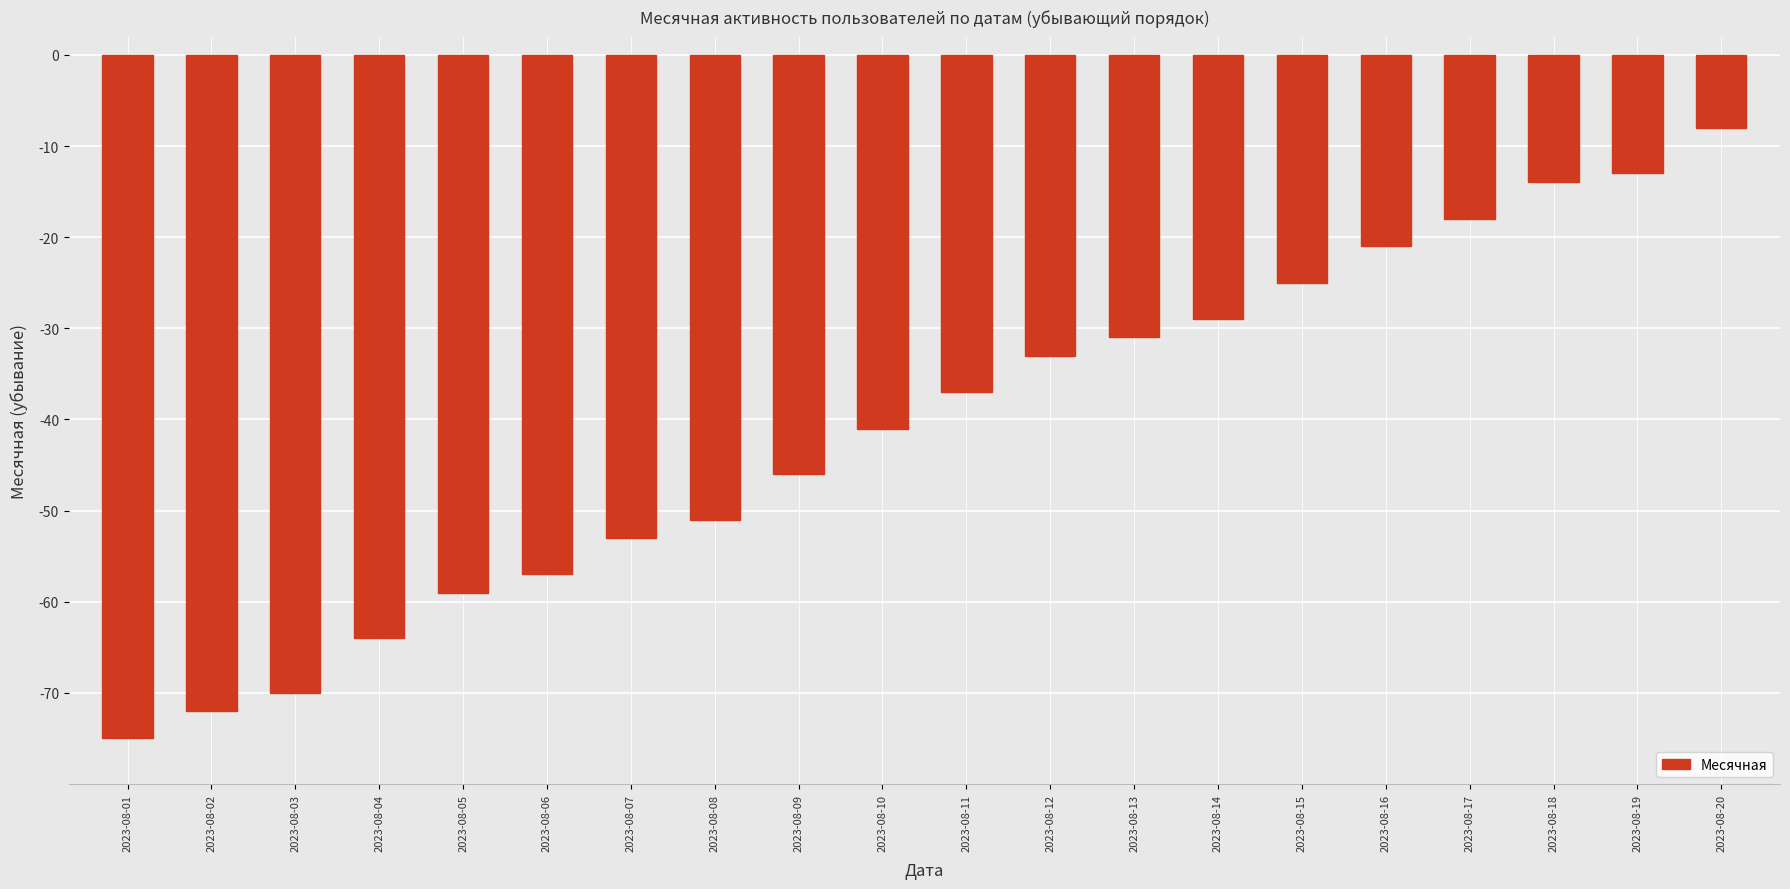

Where is the data nearest to the value -41?

2023-08-10